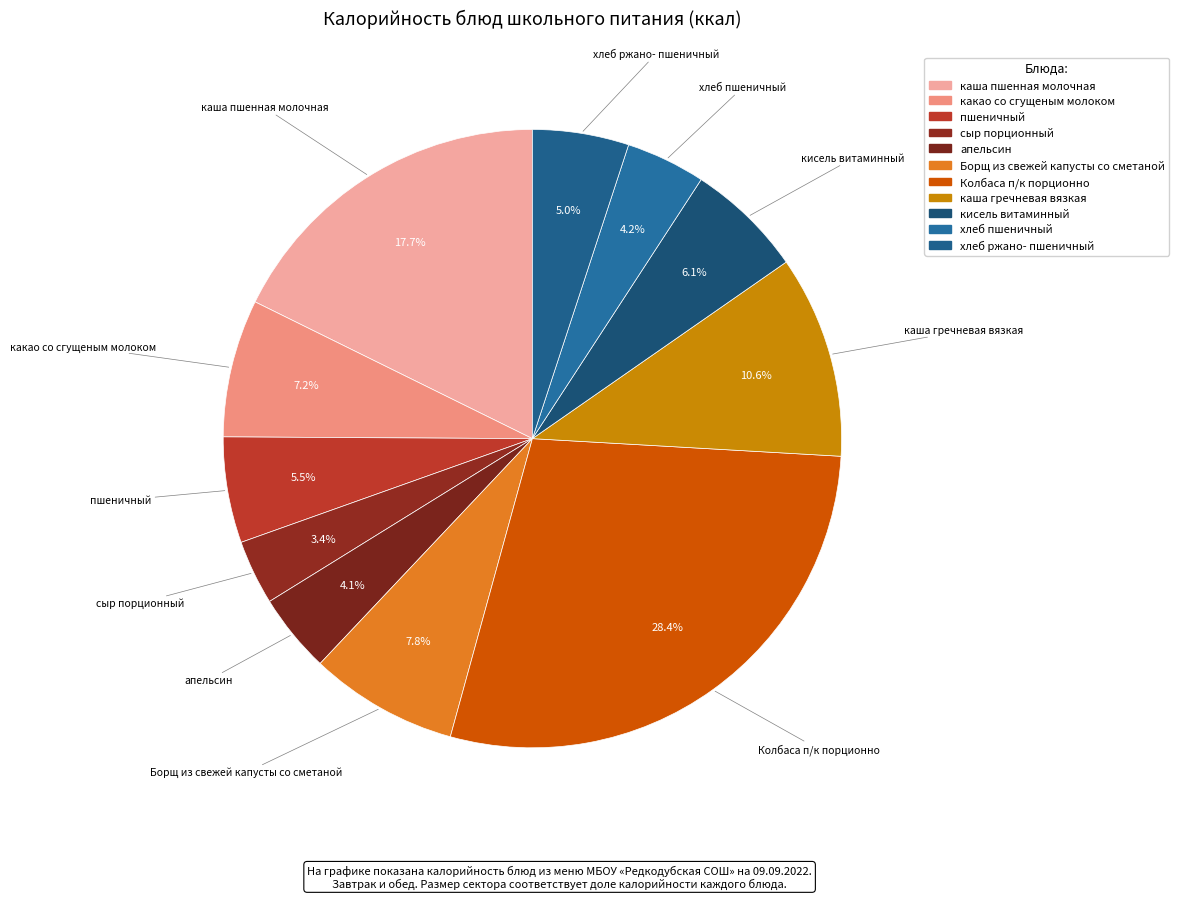

The хлеб ржано- пшеничный slice represents 1% of the pie. True or false?

False